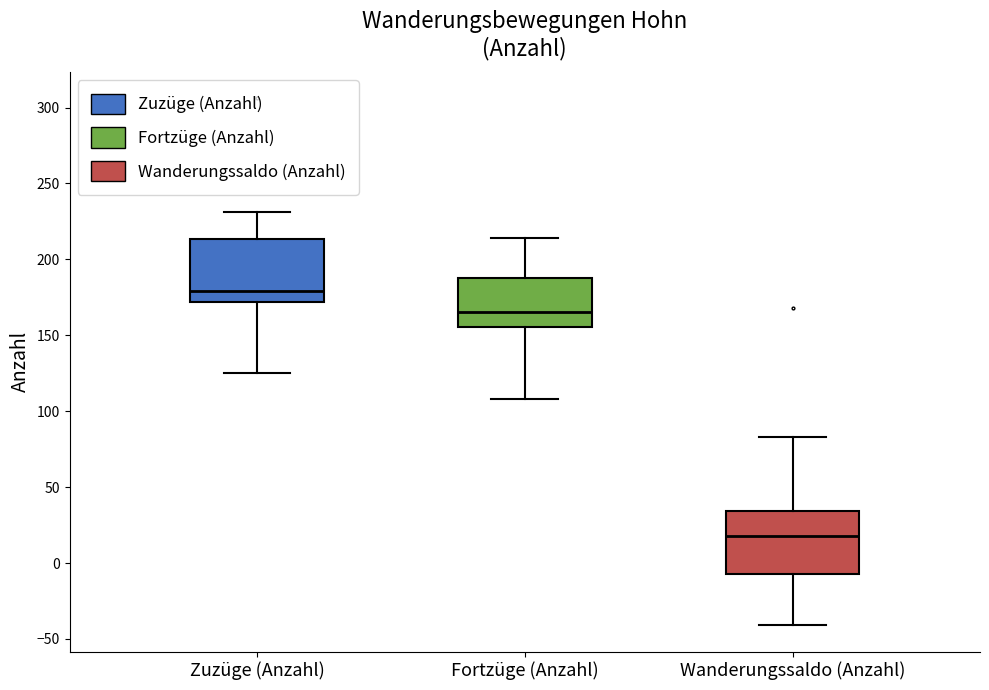

Where does the upper whisker of the box for Fortzüge (Anzahl) end on the y-axis? The values are not printed on the chart, so give them approximately, as read against the axis.

215